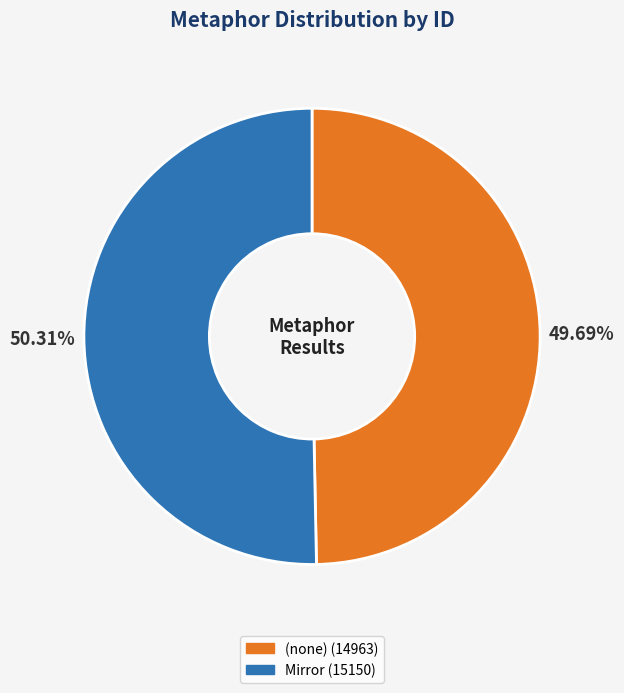

Is the sum of Mirror (15150) and (none) (14963) greater than half?

Yes